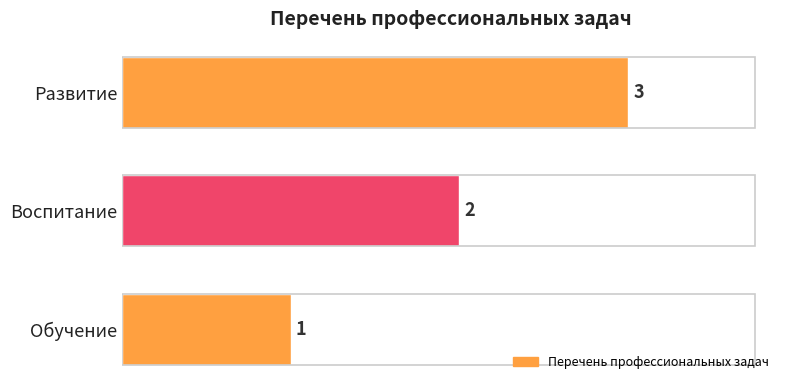

How many data points are less than 2?

1